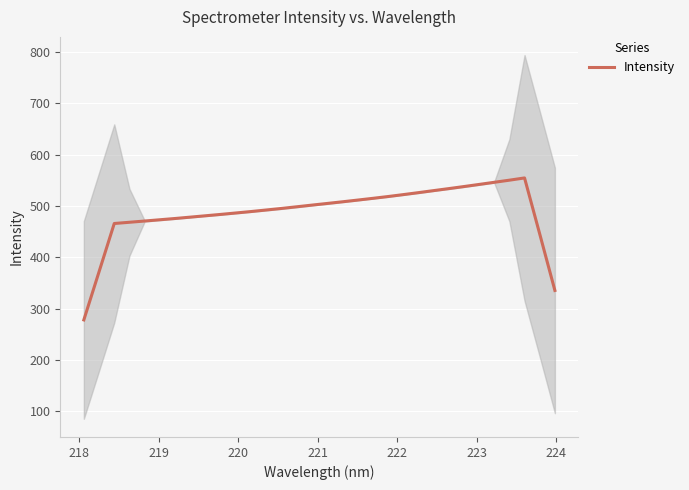

What is the highest value of the Intensity series?

554.6